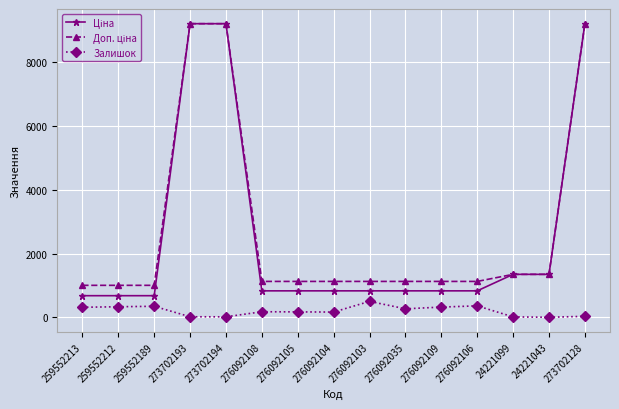

What is the difference between the highest and lowest values at 276092109?

803.7